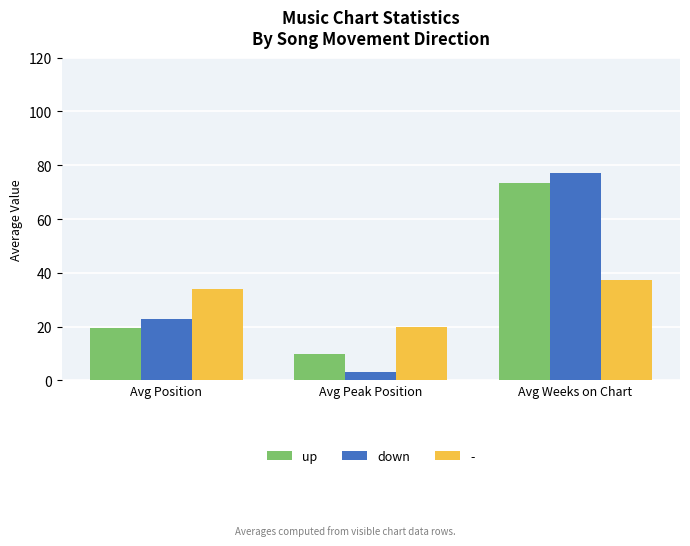

What position from the left is Avg Weeks on Chart?

3